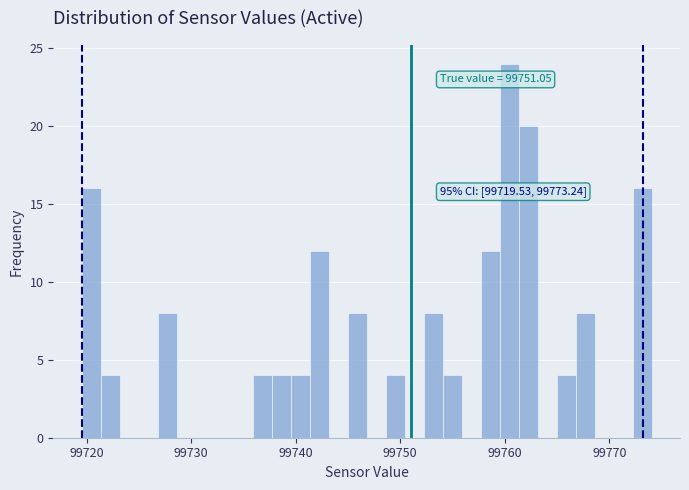

Around what value on the x-axis is the tallest bar? Give the approximate position of its centre, as read against the axis.

99760